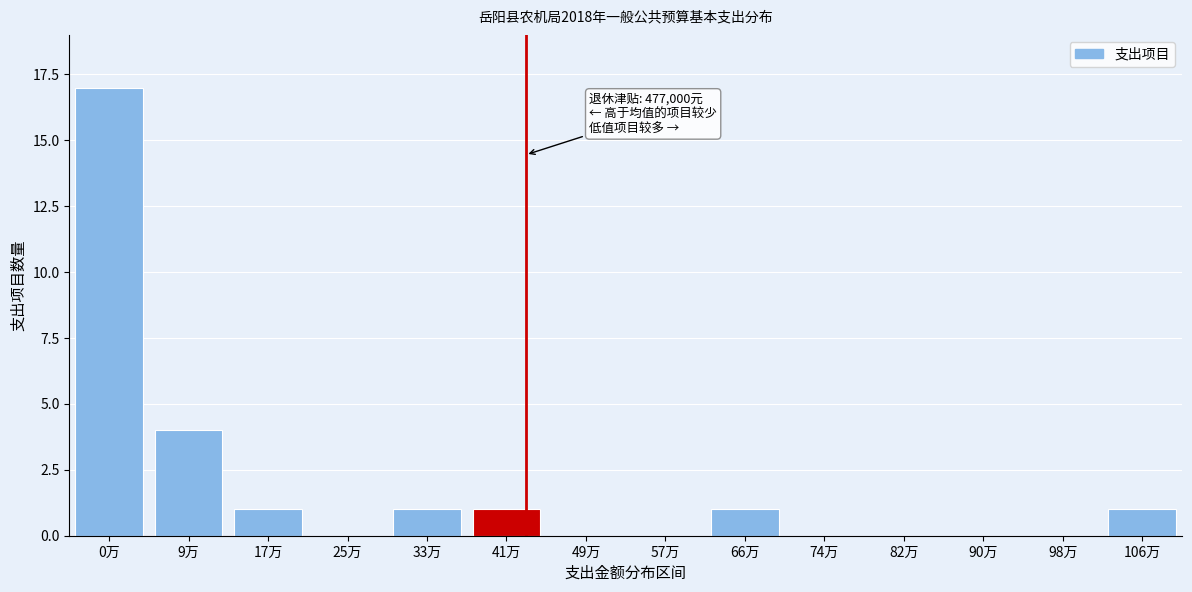

Reading left to right, extract all data points from this chart.

0万=17	9万=4	17万=1	25万=0	33万=1	41万=1	49万=0	57万=0	66万=1	74万=0	82万=0	90万=0	98万=0	106万=1